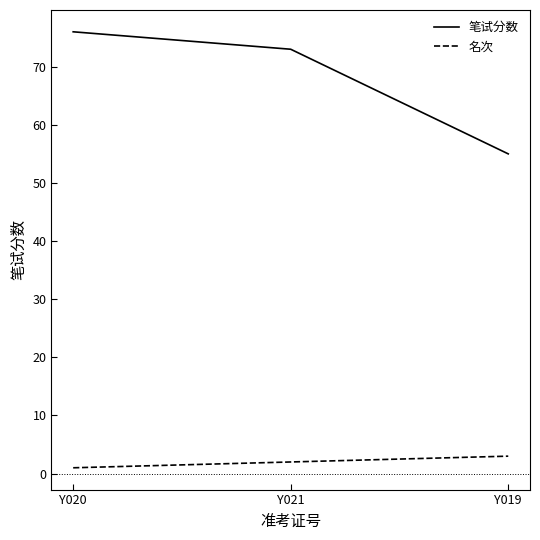

What is the difference between the second highest and minimum values in the 笔试分数 series?

18